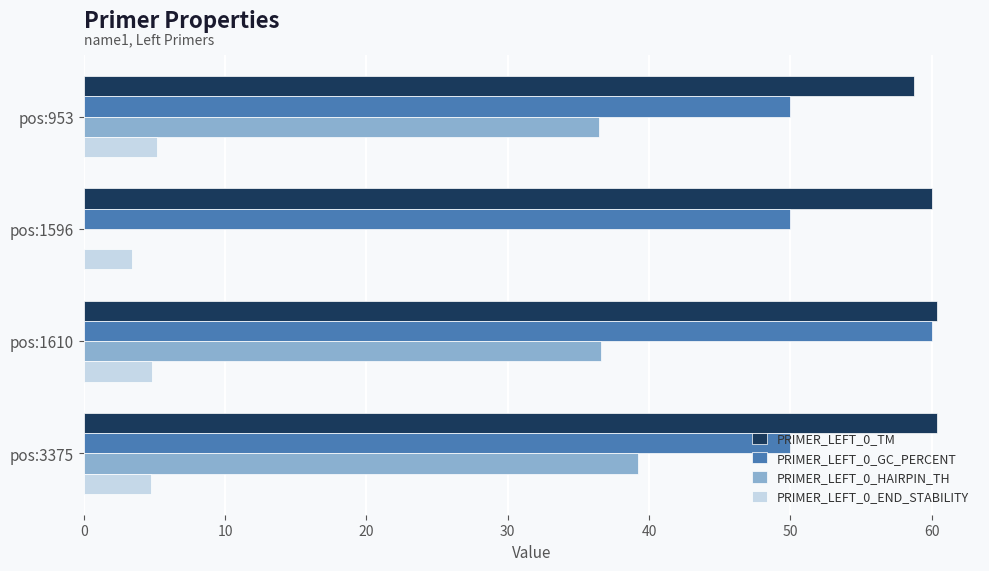

What is the maximum value for PRIMER_LEFT_0_GC_PERCENT?

60.0